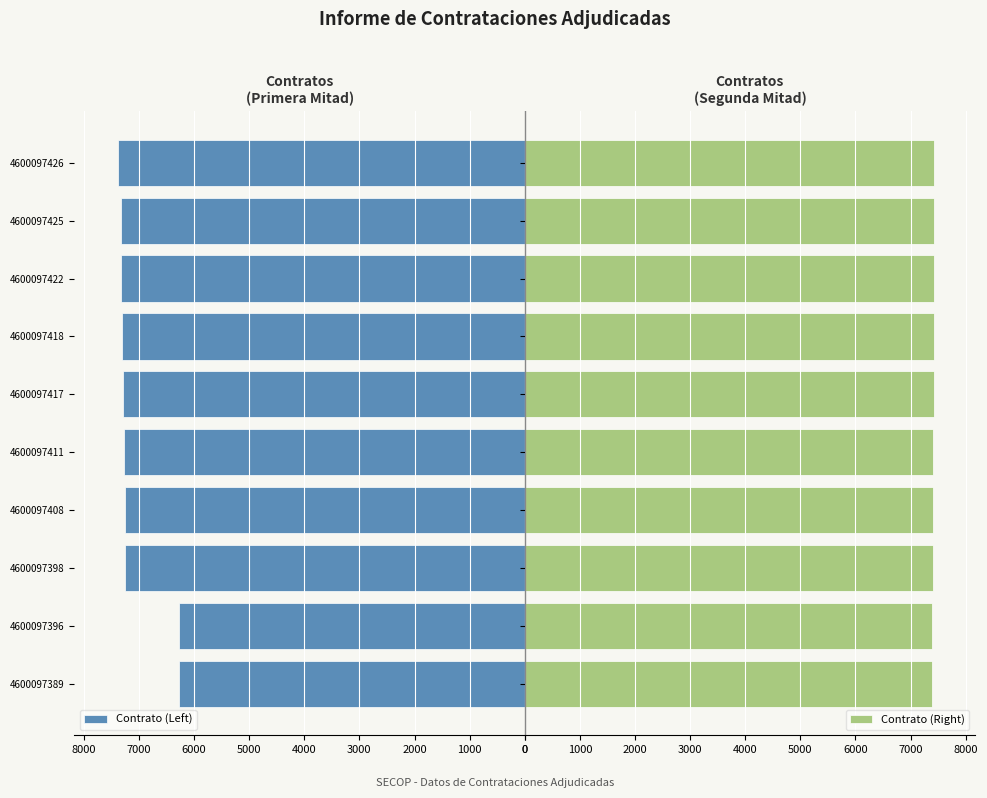

What is the minimum value for Contrato (Right)?

7389